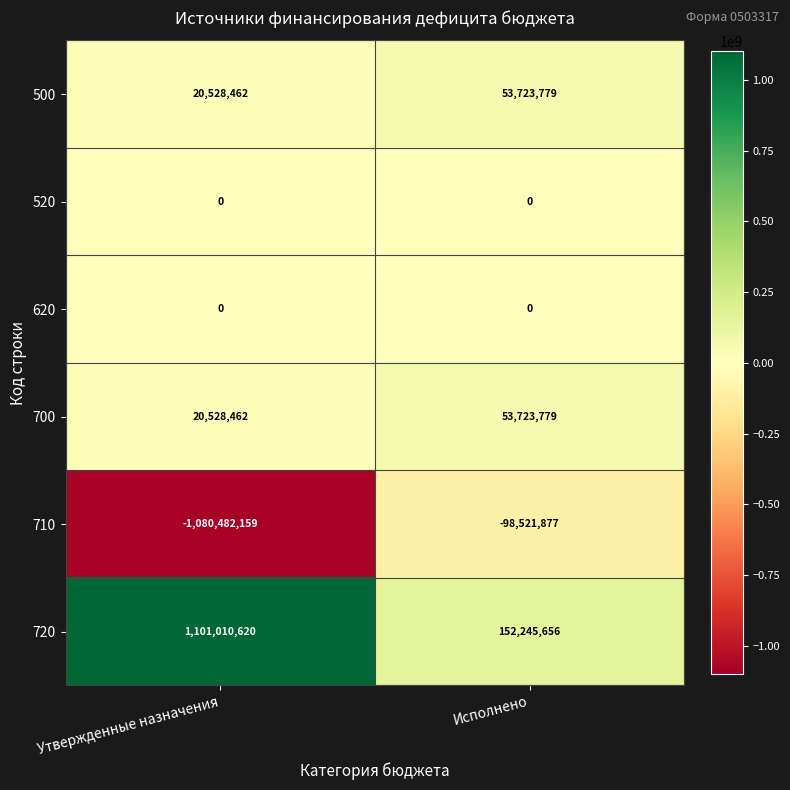

What is the spread (max minus min) of values at Утвержденные назначения?

2181492779